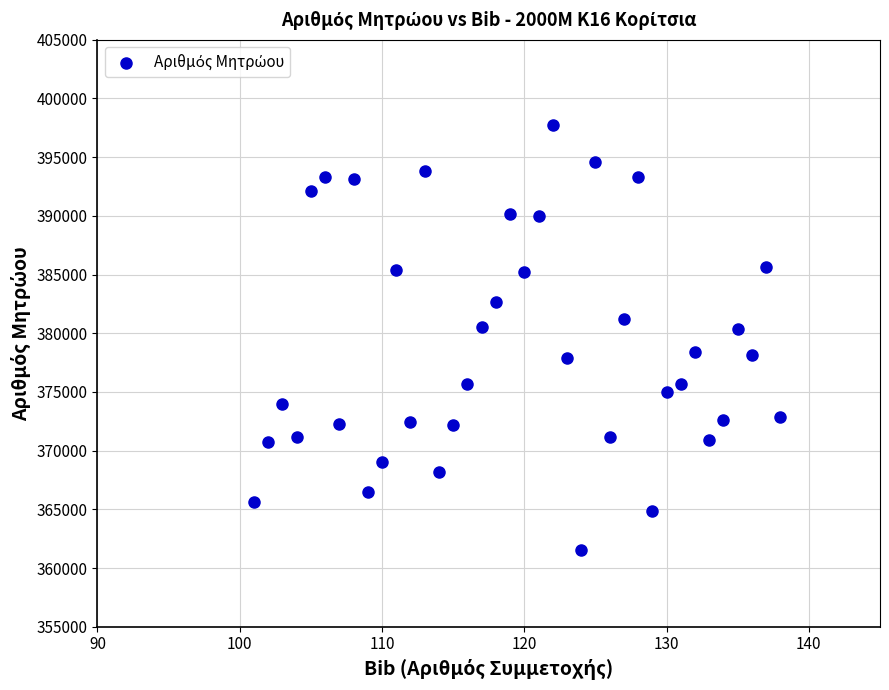

What is the range of Y values (max minus min)?

36201